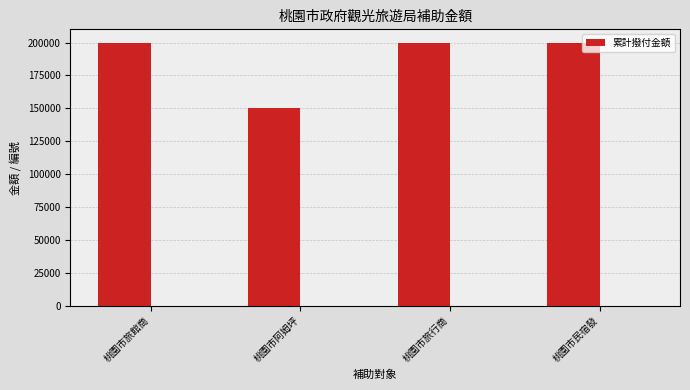

The chart shows a value of 200000 at 桃園市旅行商. True or false?

True